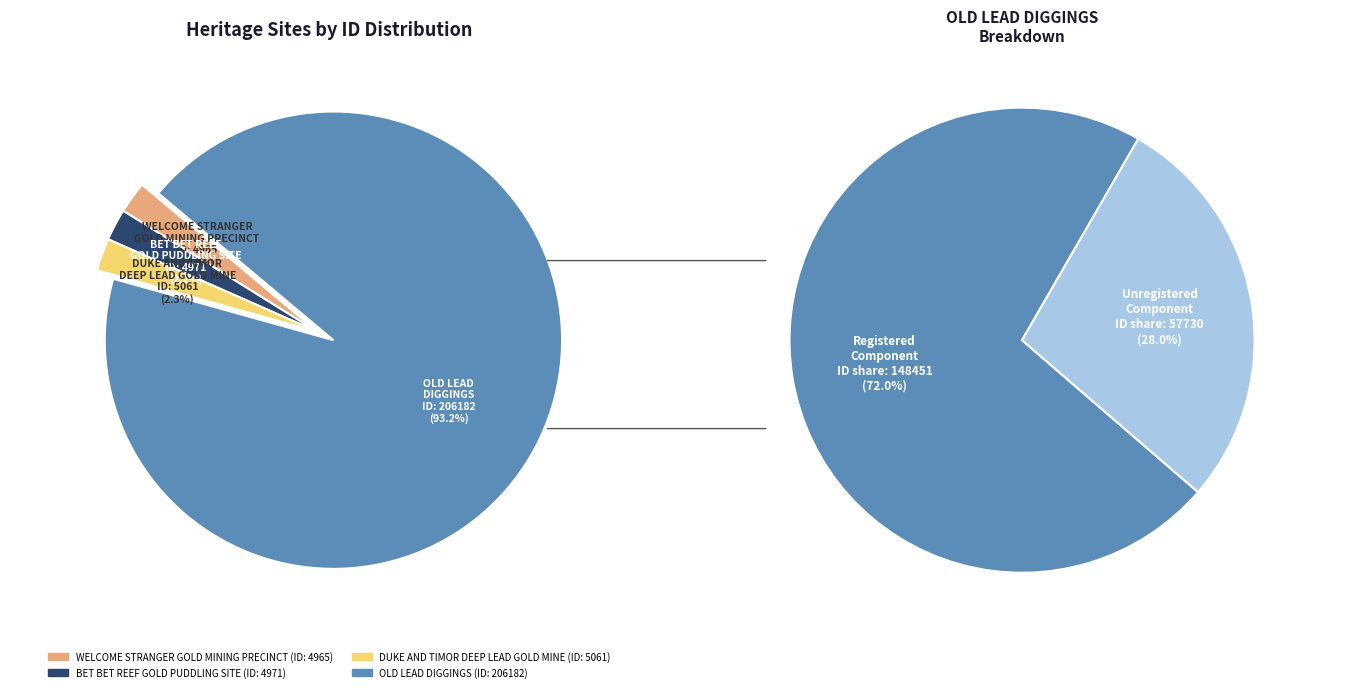

Combined, do BET BET REEF GOLD PUDDLING SITE and OLD LEAD DIGGINGS account for over 50%?

Yes